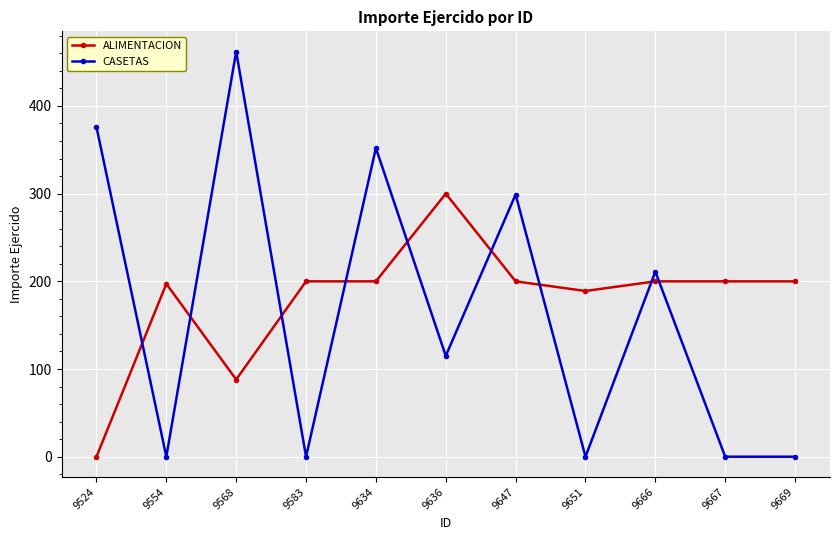

What is the maximum value for CASETAS?

462.0